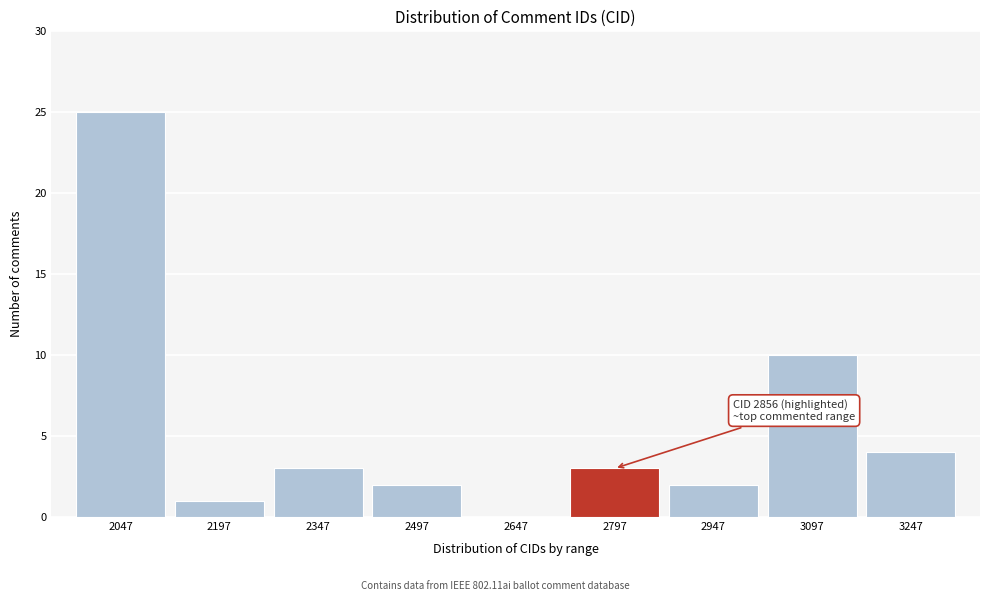

Reading left to right, list all the values displayed in this chart.

2047=25	2197=1	2347=3	2497=2	2647=0	2797=3	2947=2	3097=10	3247=4